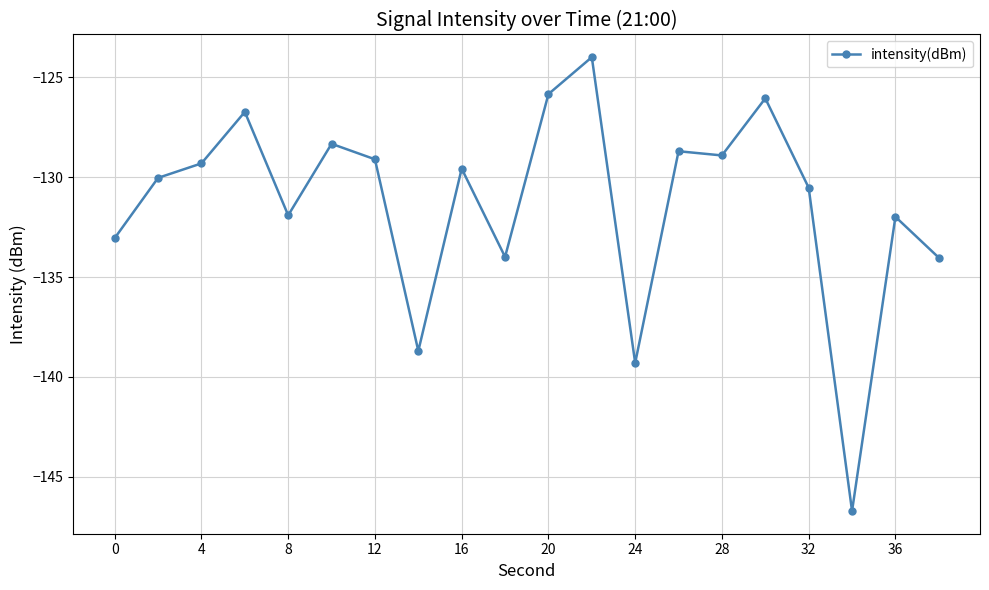

True or false: there are more than 0 points higher than both neighbors.

True